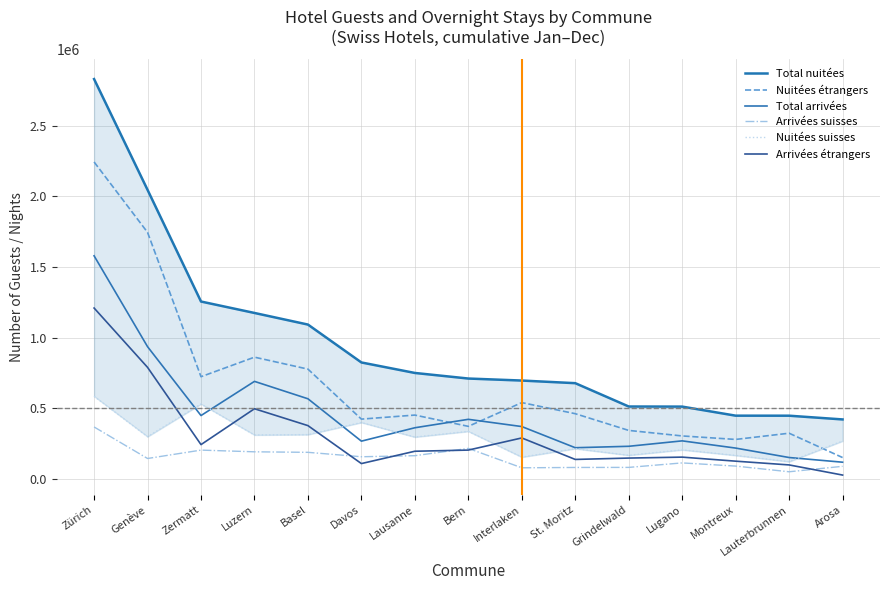

The value of Total arrivées at Zürich is 754562. True or false?

False